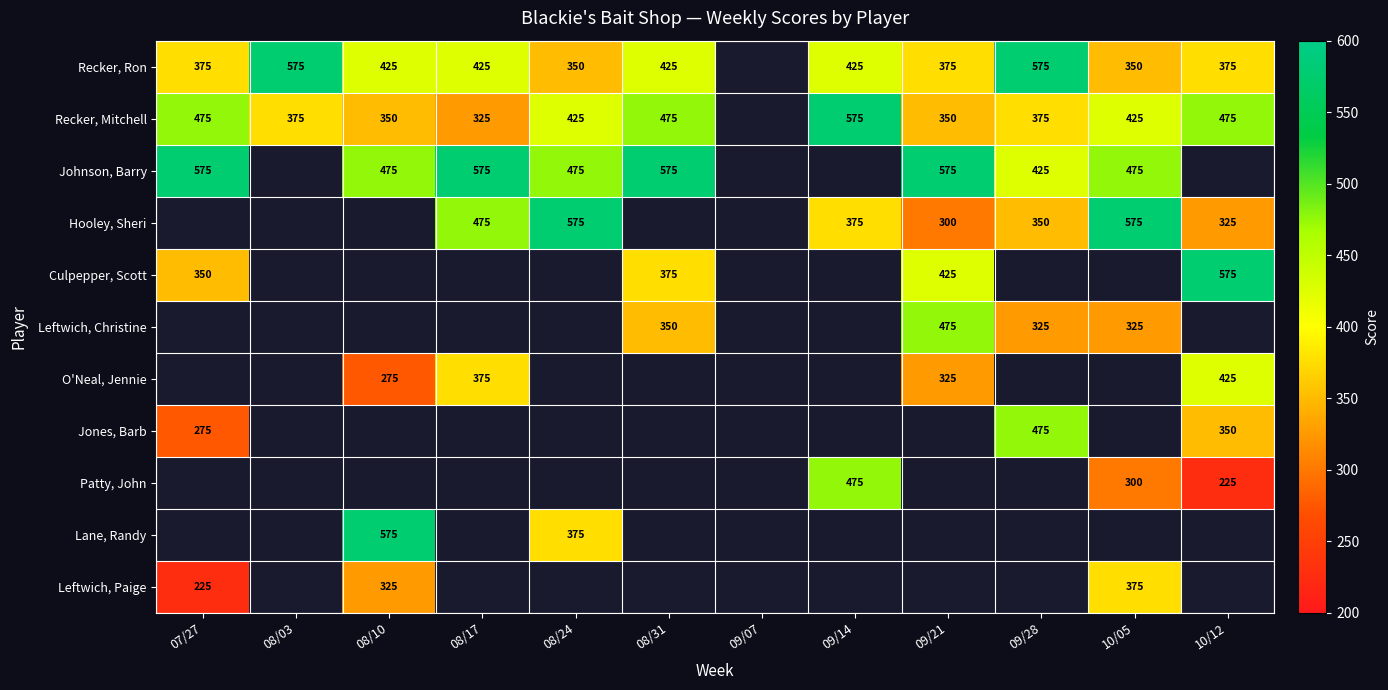

The value of O'Neal, Jennie at 08/10 is 275. True or false?

True